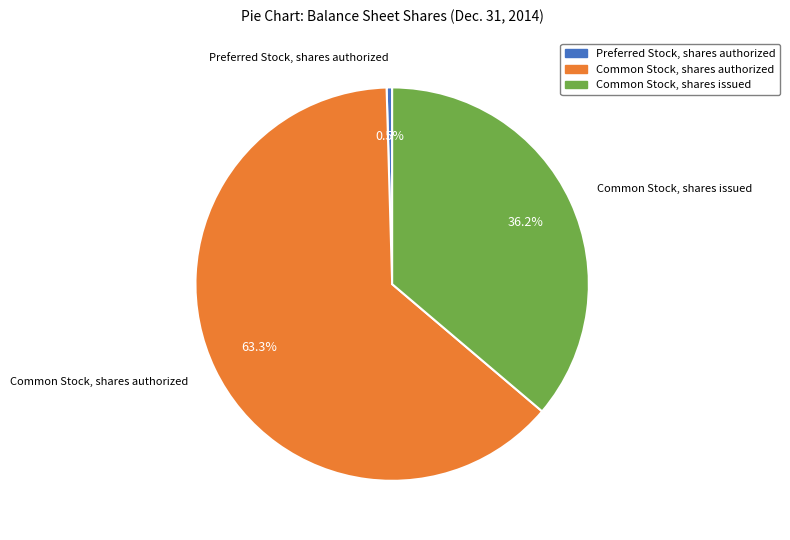

How many slices are in this pie chart?

3